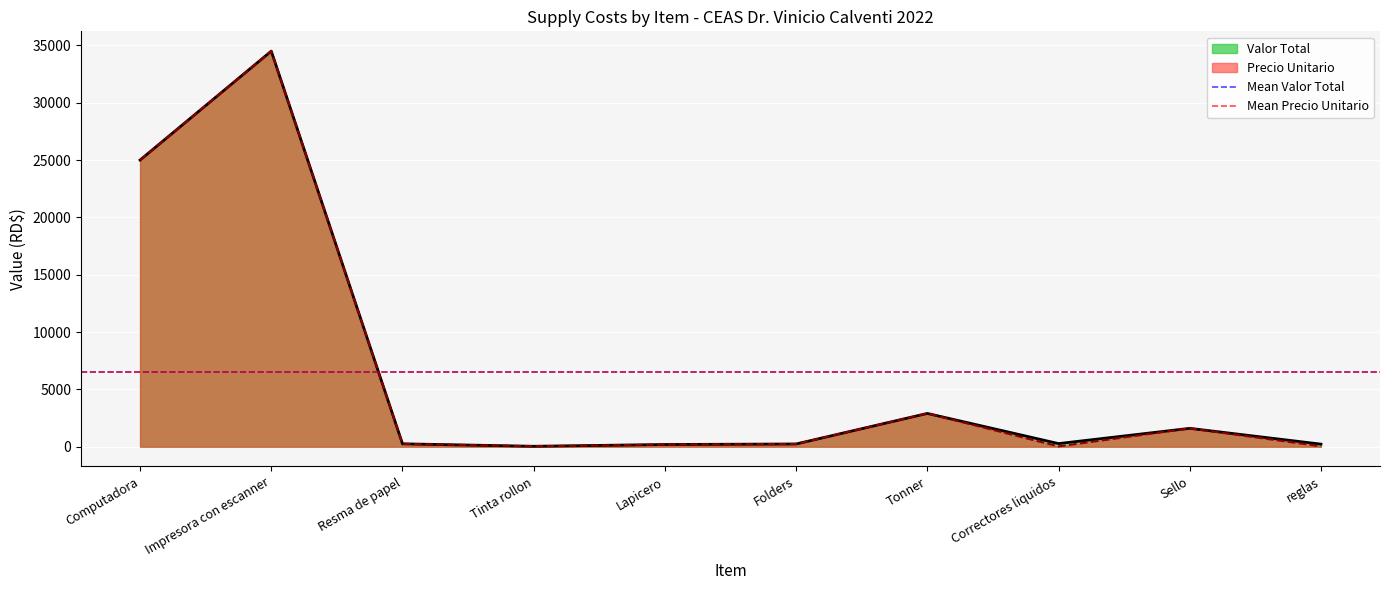

True or false: Mean Valor Total has a value of 6520.3 at Impresora con escanner.

True